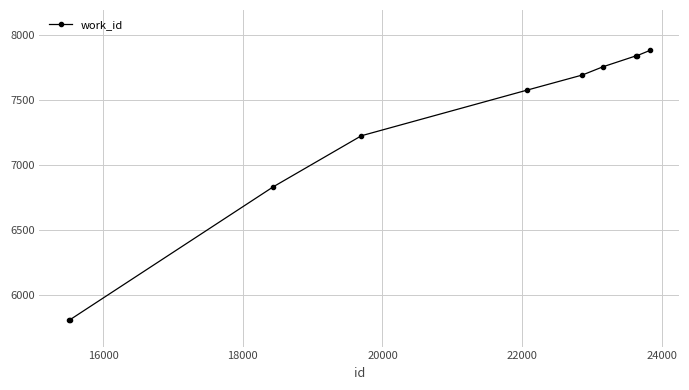

True or false: the data has more than 2 interior local peaks.

False